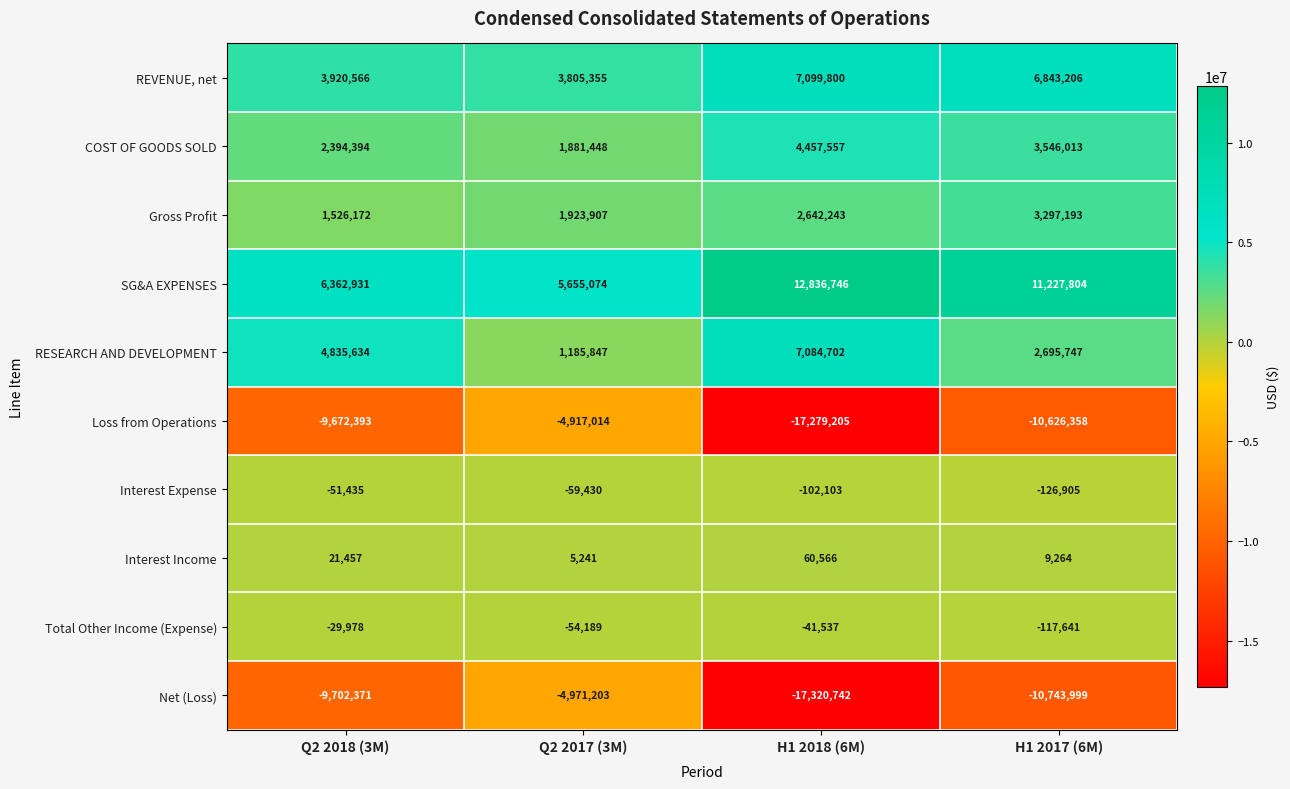

What is the total value across all series at Q2 2018 (3M)?

-395023